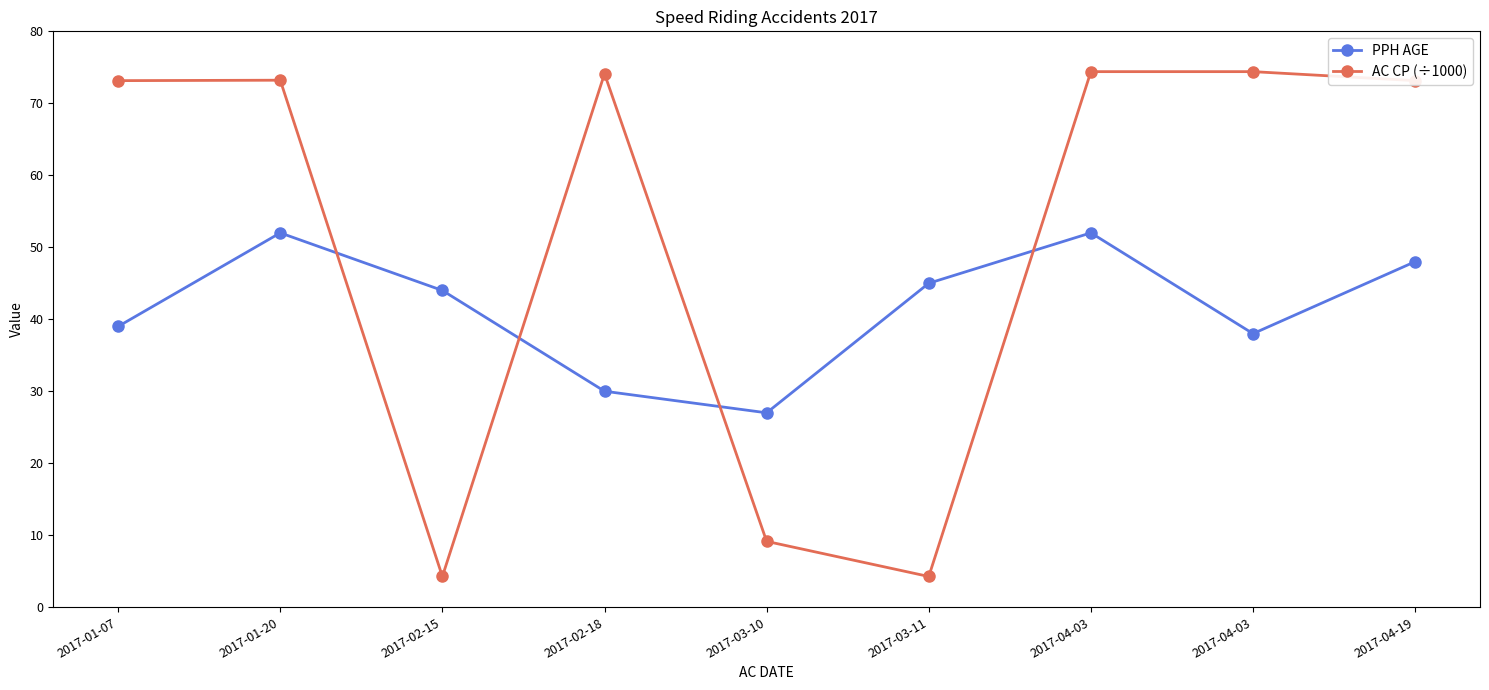

Is it true that PPH AGE equals 30.0 at 2017-02-18?

True